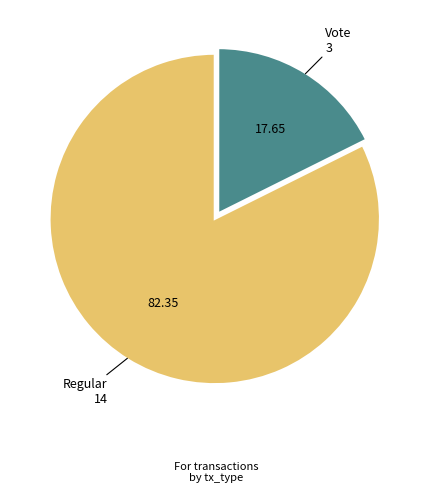

How many slices are in this pie chart?

2